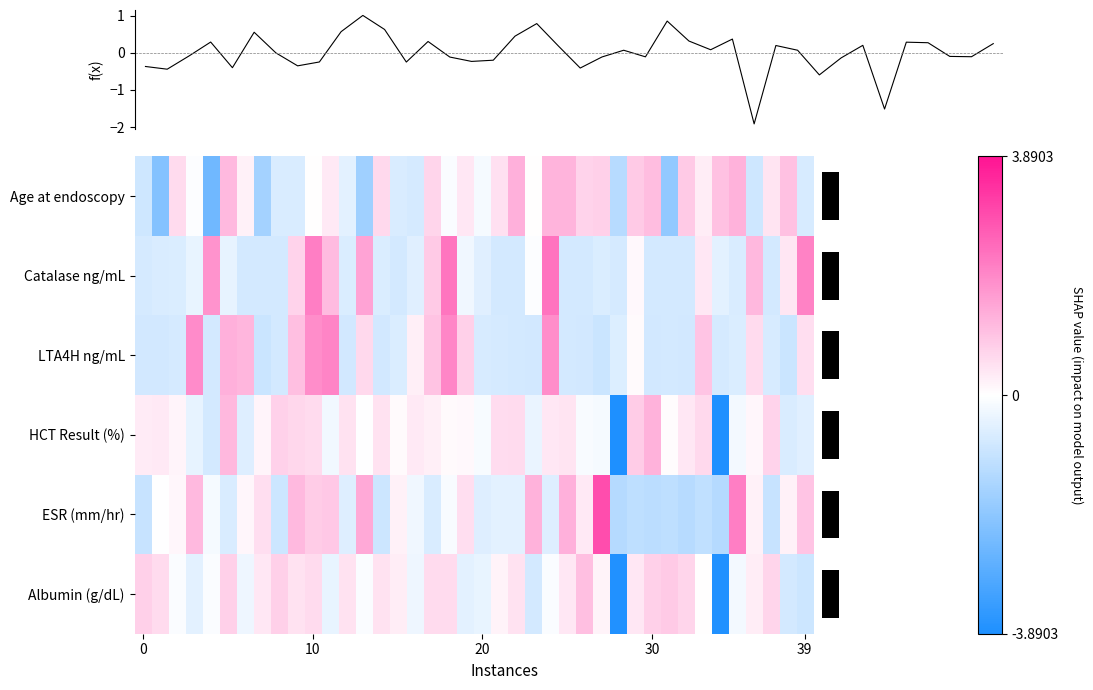

How many negative values does the Albumin (g/dL) series have?

16